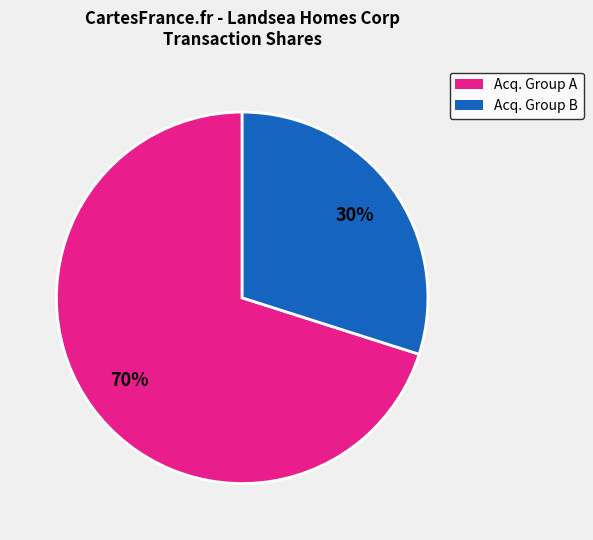

To the nearest percent, what is the difference between the largest and smallest slice percentages?

40%